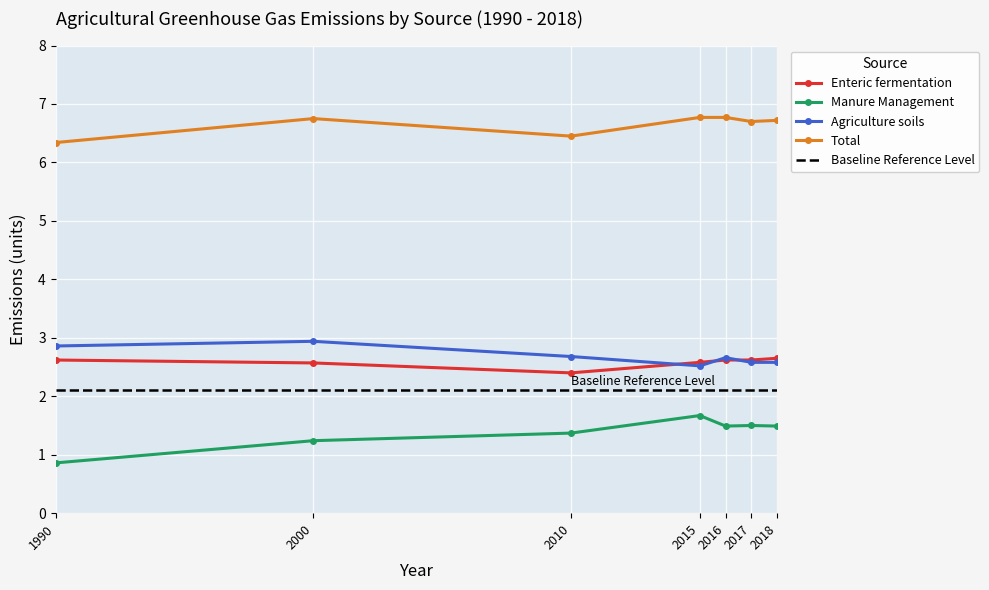

What is the value of the Enteric fermentation point at the 4th from the left?

2.6